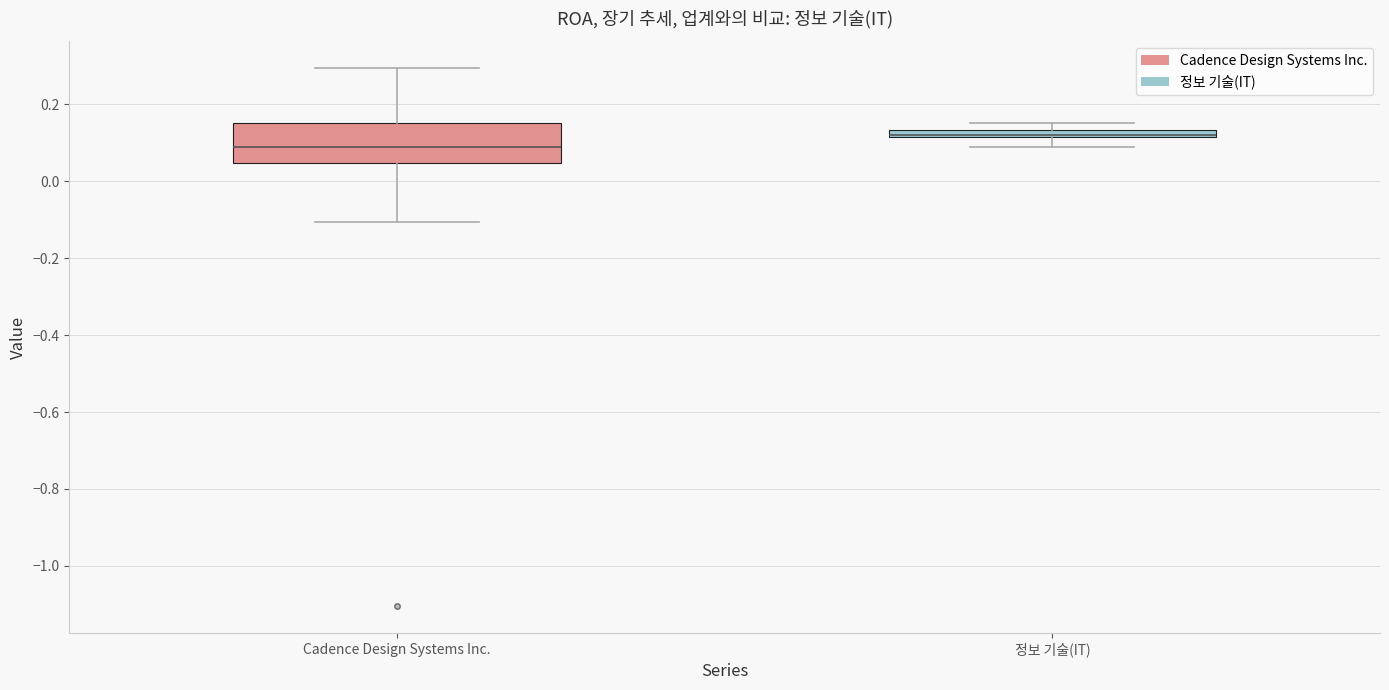

Where does the median line of the box for Cadence Design Systems Inc. sit on the y-axis? The values are not printed on the chart, so give them approximately, as read against the axis.

0.10